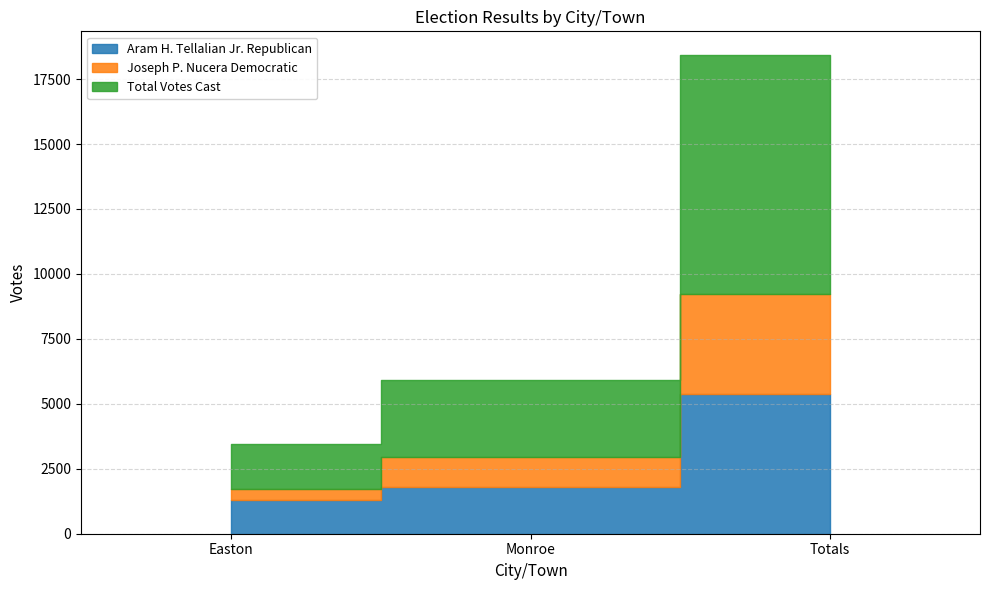

Count the number of categories in the chart.

3